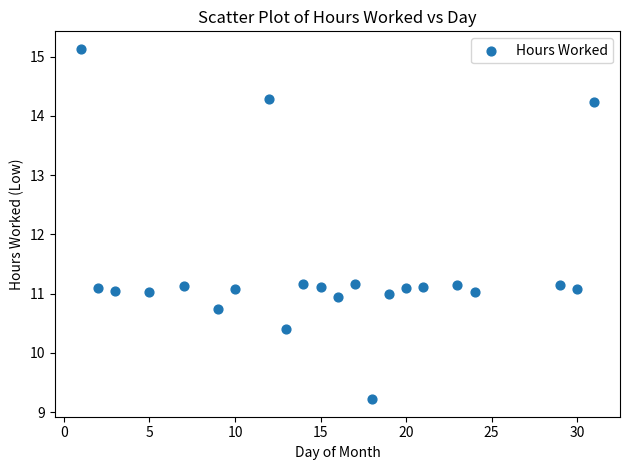

What is the range of Y values (max minus min)?

5.9